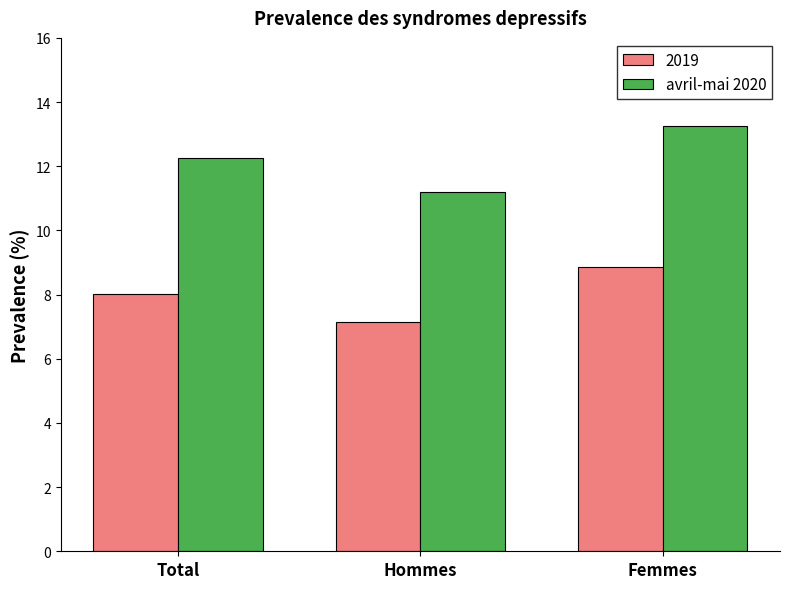

Is it true that avril-mai 2020 equals 22.6 at Femmes?

False